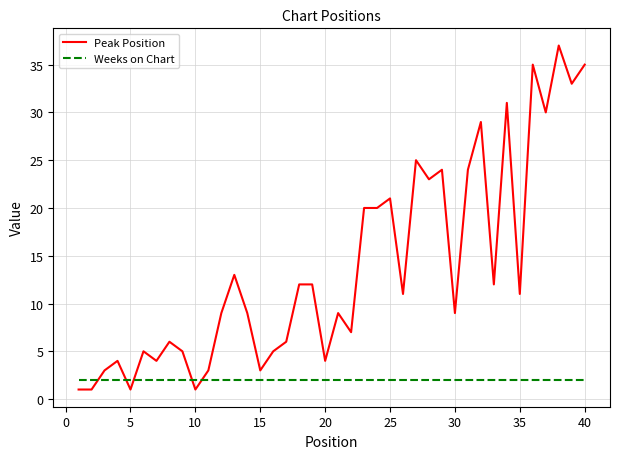

Rank the series by their maximum value, from highest to lowest.

Peak Position, Weeks on Chart